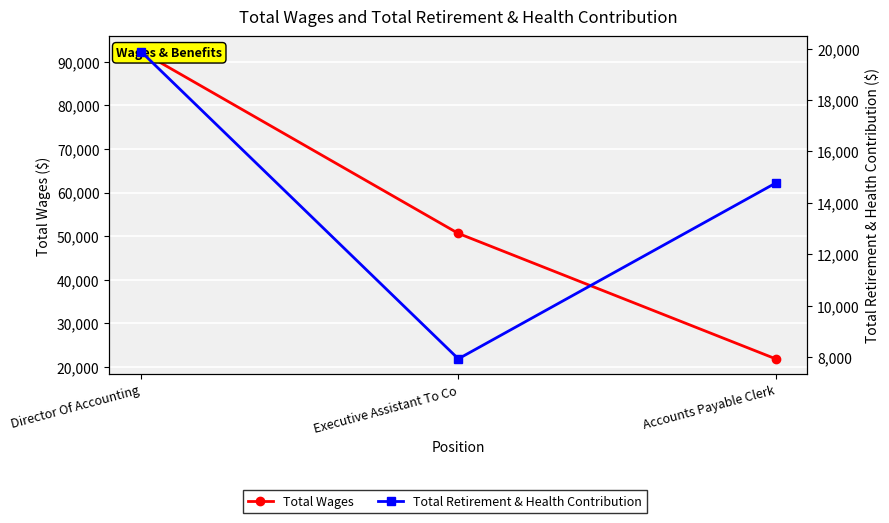

List the labels in order of Total Retirement & Health Contribution value, largest first.

Director Of Accounting, Accounts Payable Clerk, Executive Assistant To Co